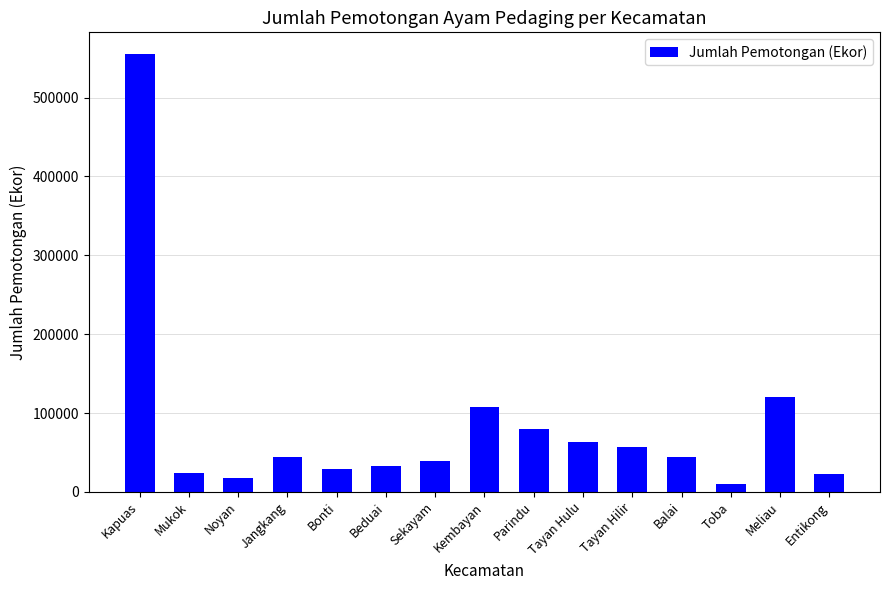

At which label is the value closest to 282649?

Meliau